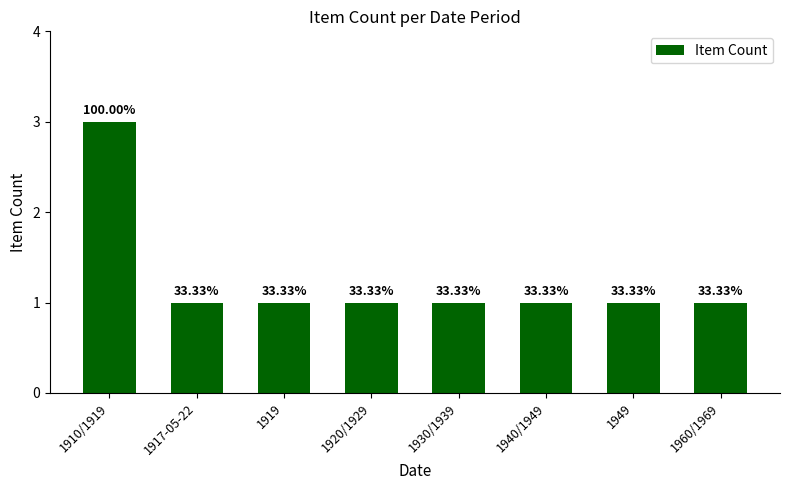

At which category does the chart reach its peak across all series?

1910/1919